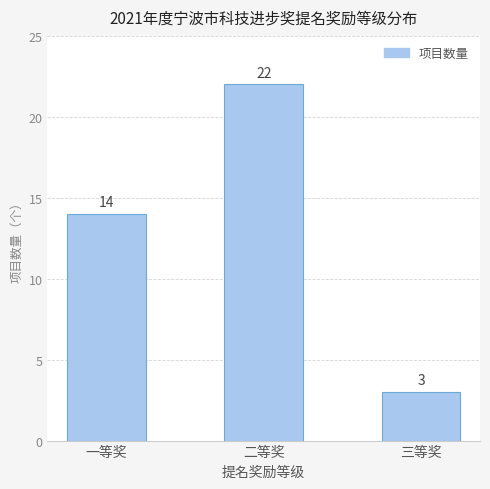

Reading right to left, list all the values displayed in this chart.

三等奖=3	二等奖=22	一等奖=14